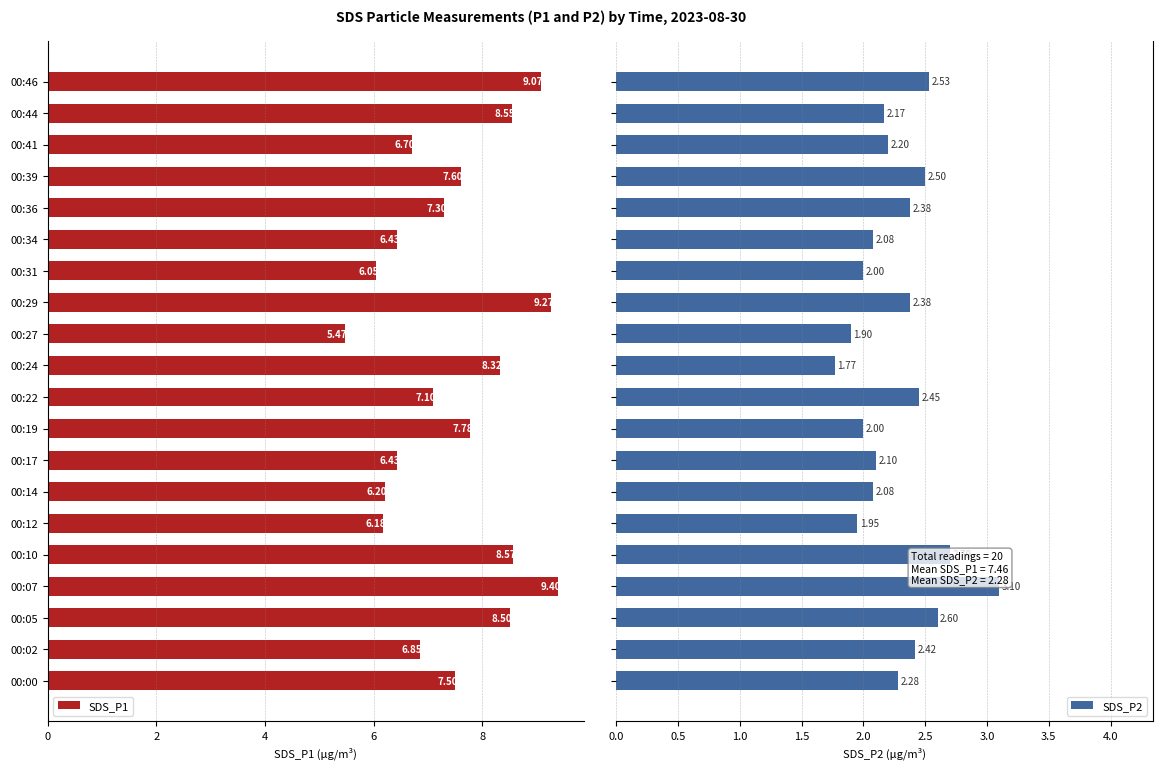

What is the average value of the SDS_P2 series?

2.3